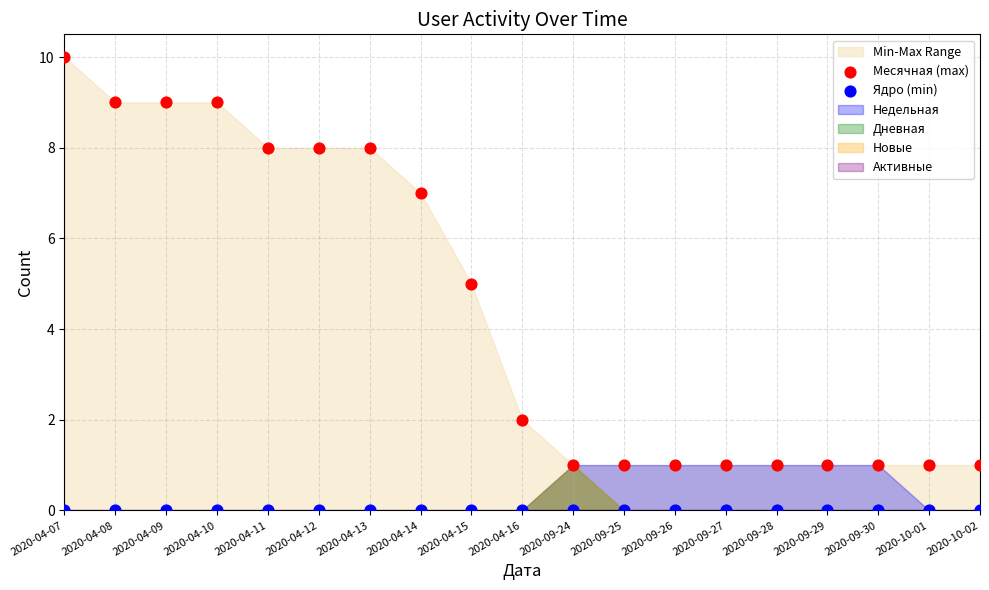

Which series reaches the minimum Y coordinate?

Ядро (min)